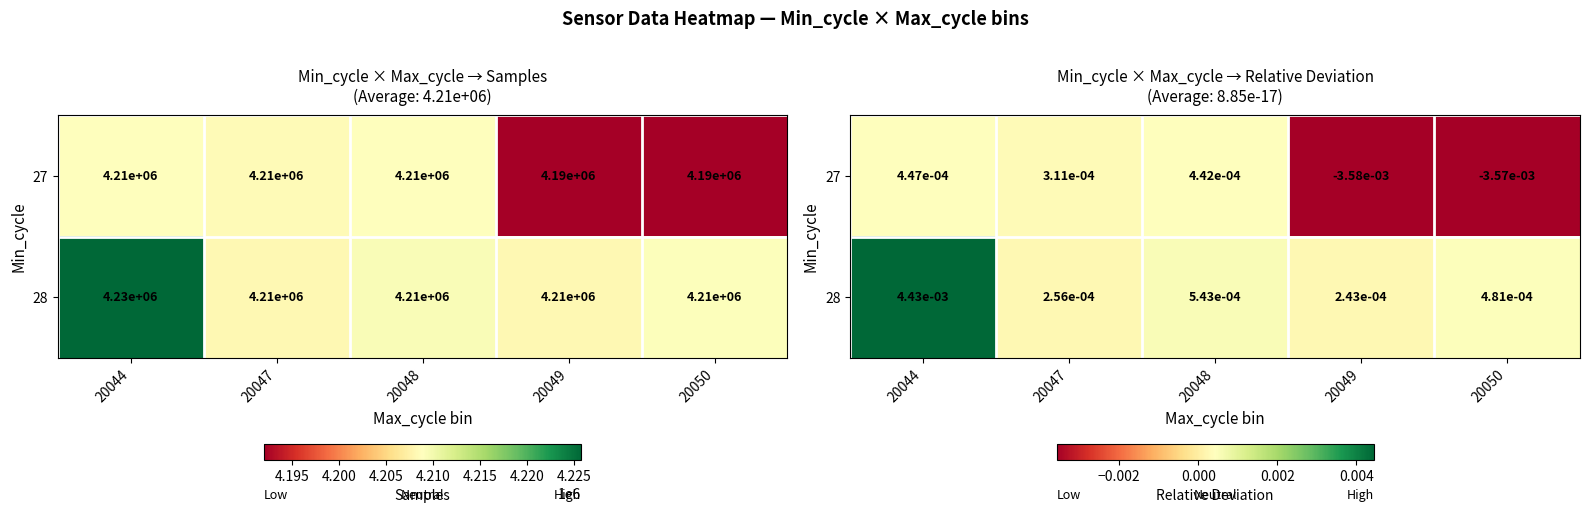

How many values in the 27 series are below 0?

2